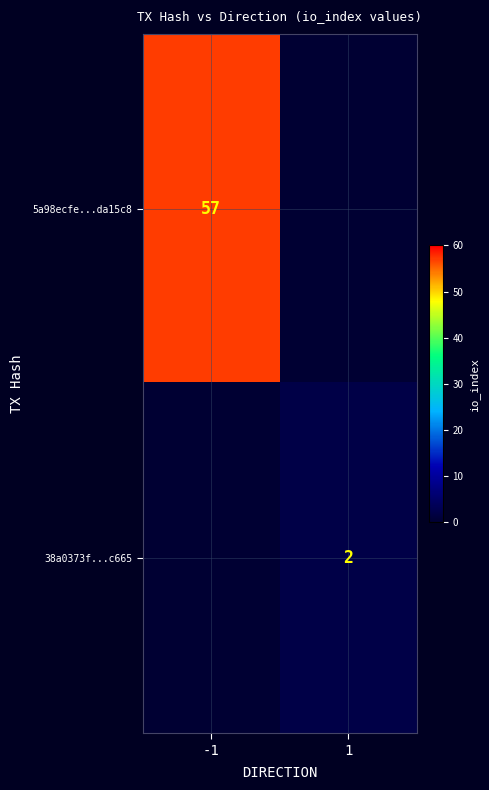

At how many categories does at least one series exceed 53?

1